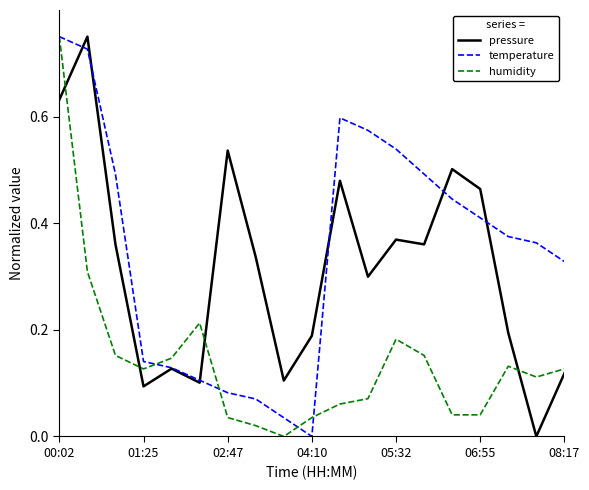

List the series in order of their overall mean, lowest first.

humidity, pressure, temperature